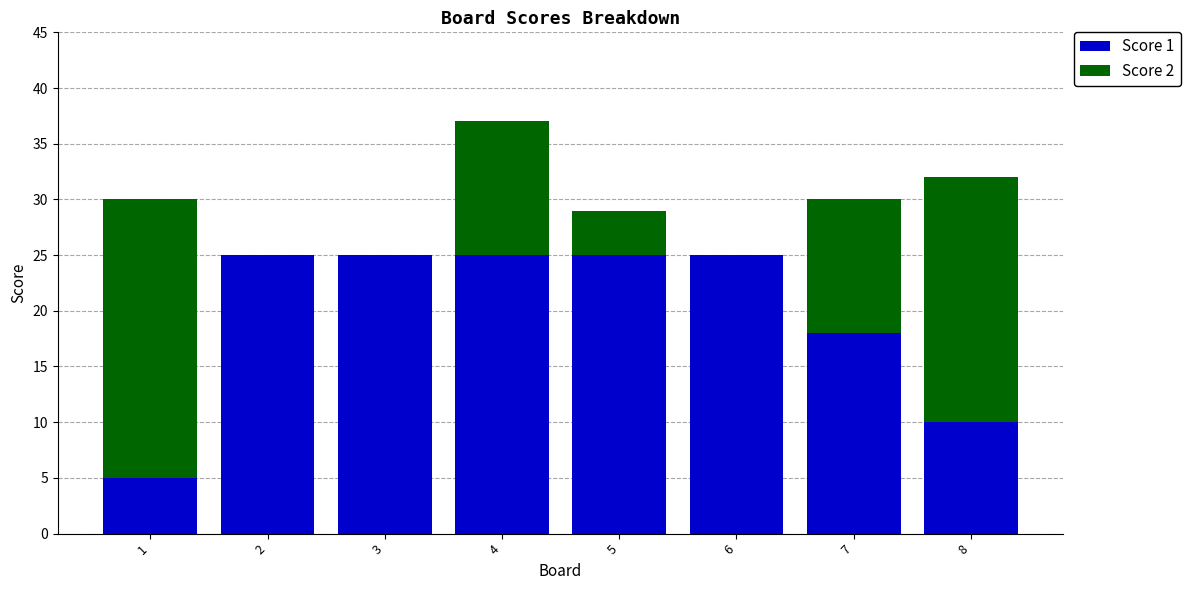

Are the bars horizontal?

No